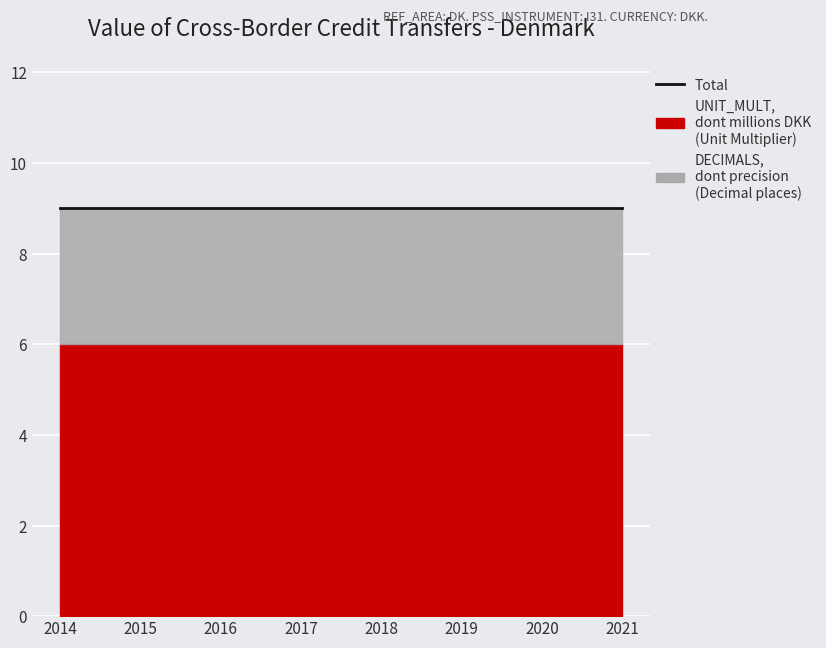

Rank the series at 2016 from lowest to highest value.

DECIMALS, UNIT_MULT